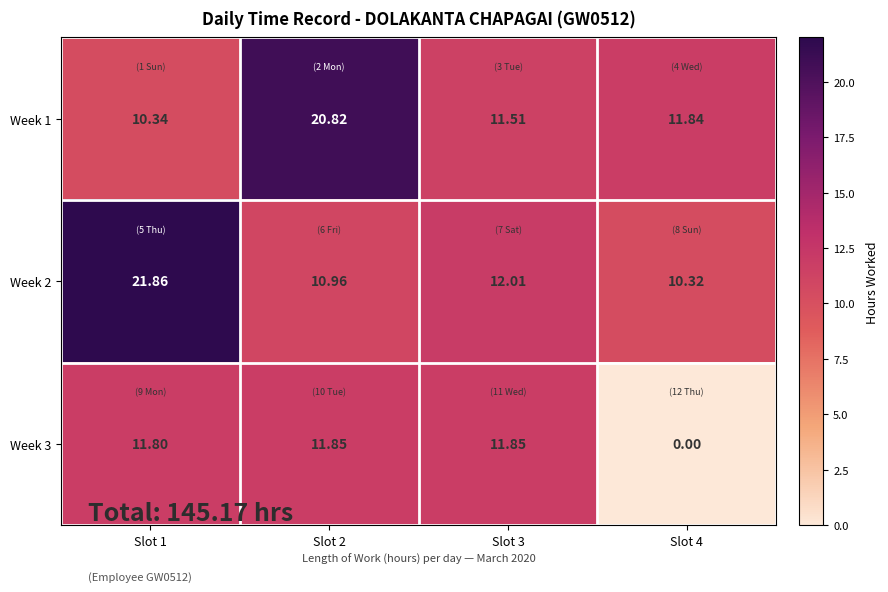

Is the value of Week 2 at Slot 4 greater than the value of Week 1 at Slot 4?

No